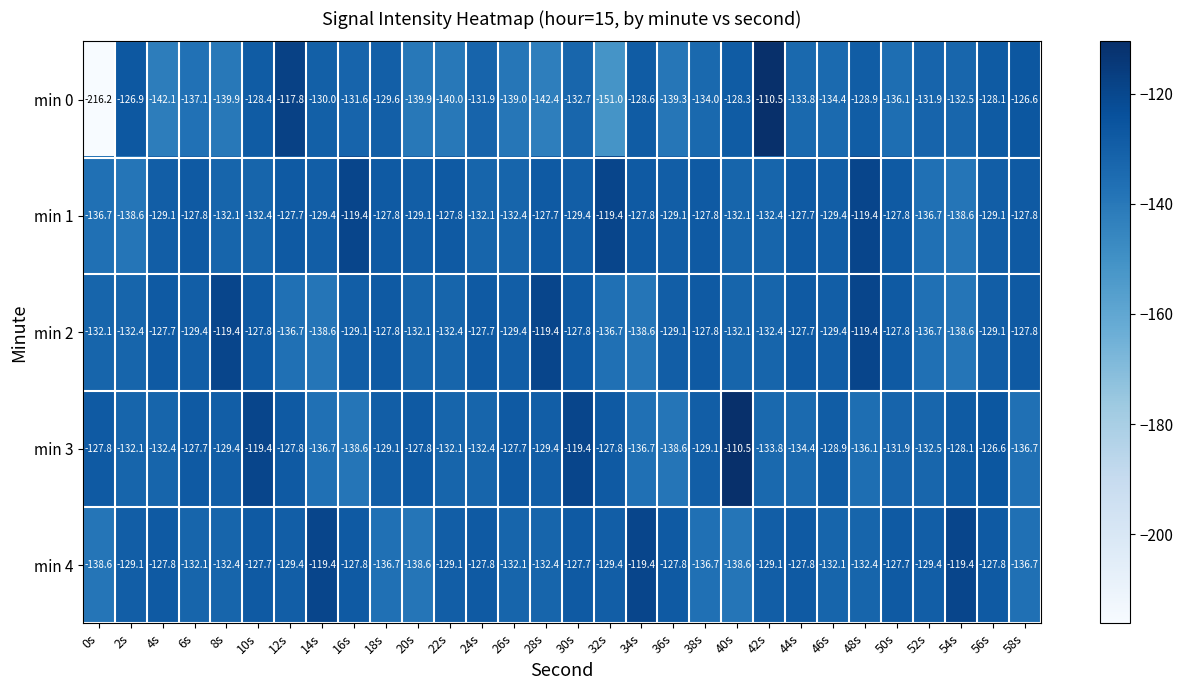

Read the min 4 value at 14s.

-119.4